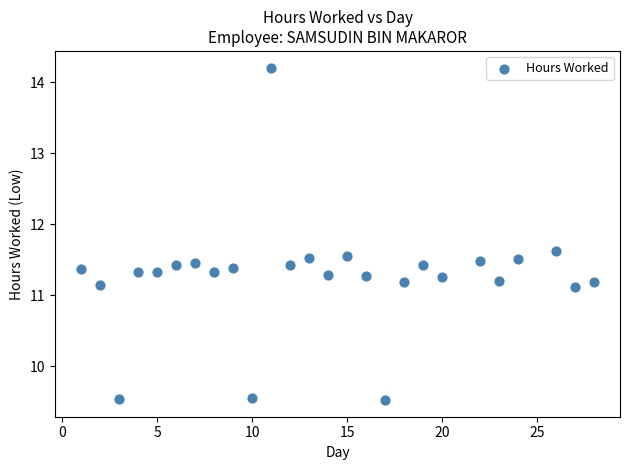

What is the range of X values (max minus min)?

27.0